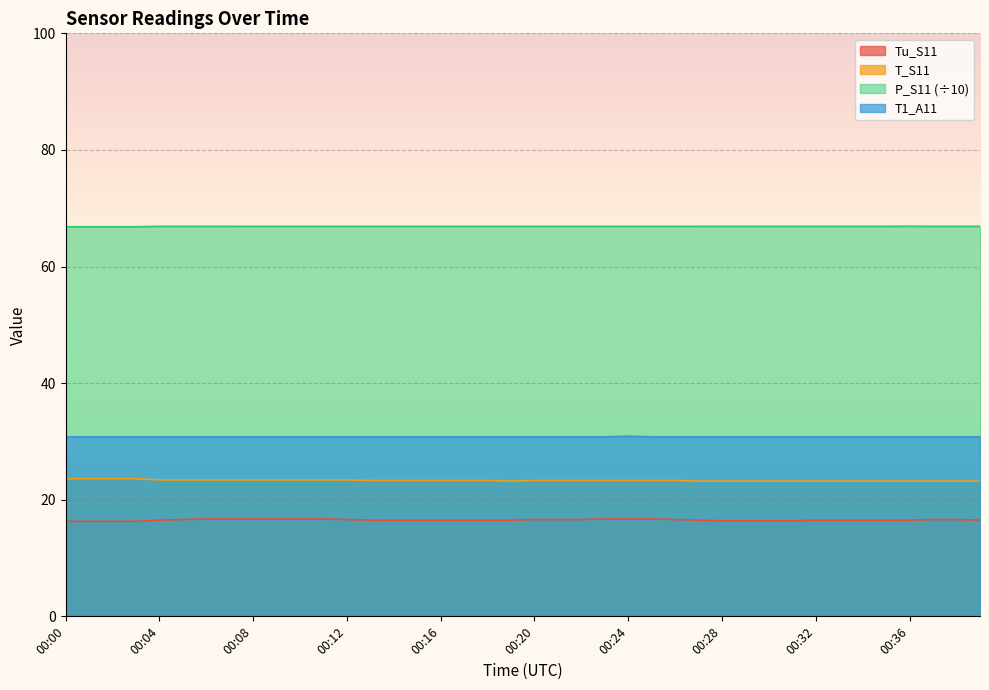

What is the smallest value displayed?

16.3